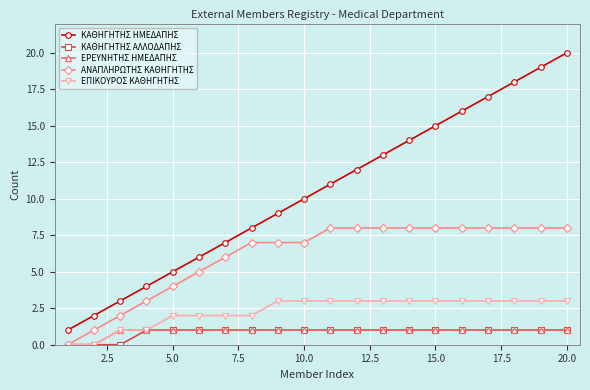

What is the sum of all ΑΝΑΠΛΗΡΩΤΗΣ ΚΑΘΗΓΗΤΗΣ values?

122